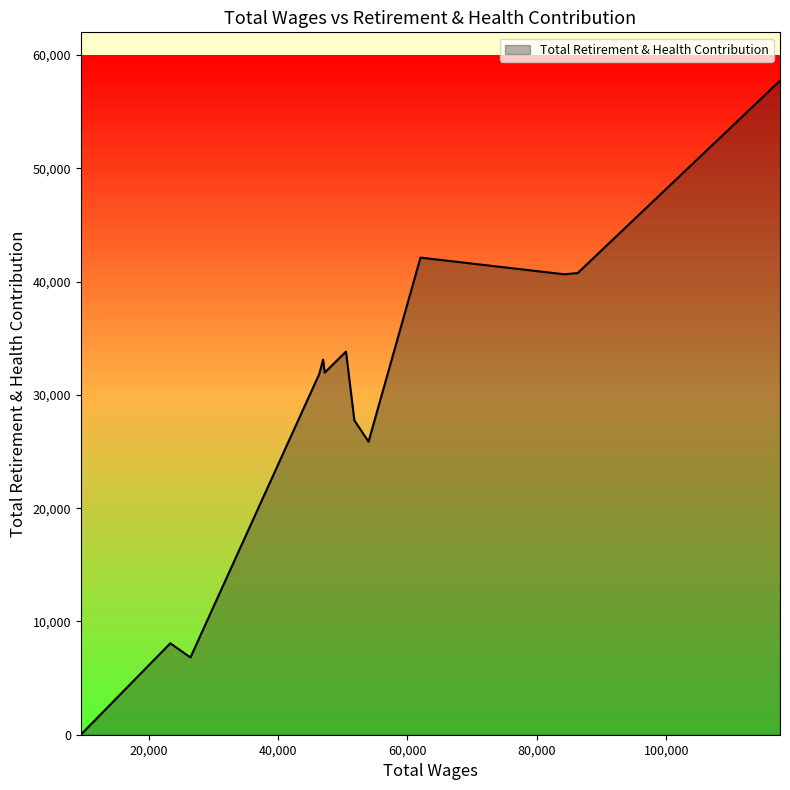

What is the maximum value shown in the chart?

57733